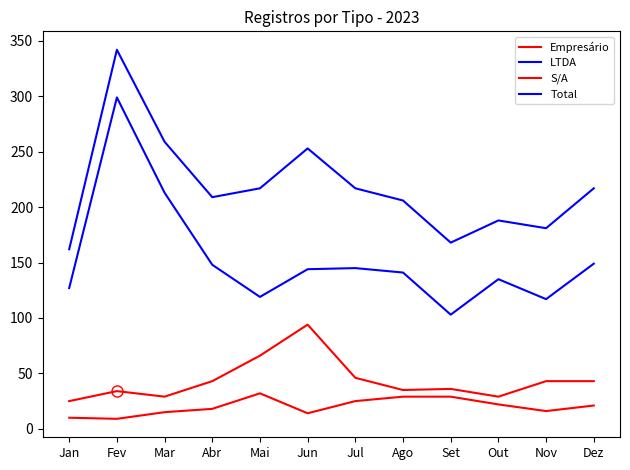

Rank the series by their maximum value, from highest to lowest.

Total, LTDA, Empresário, S/A